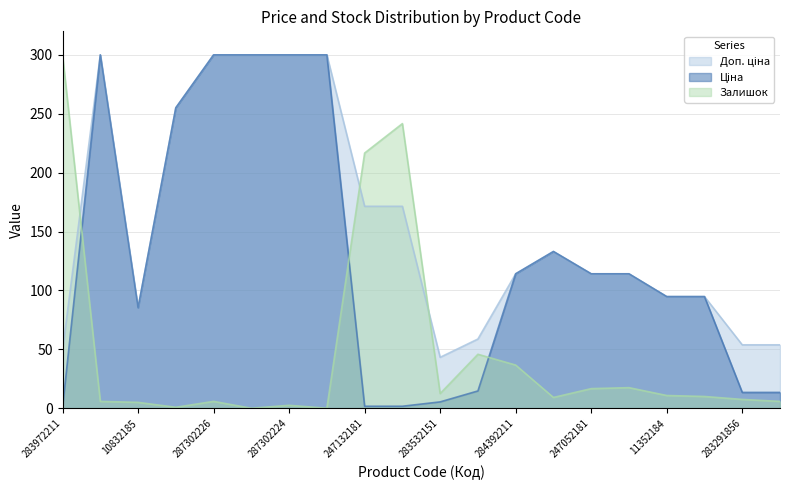

True or false: Доп. ціна and Ціна cross at least once.

False